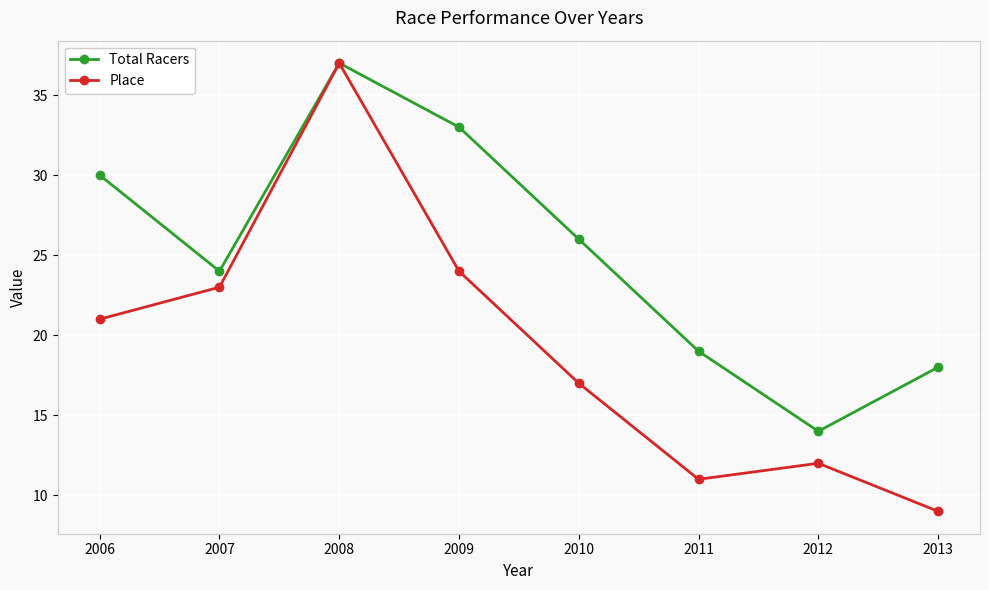

What is the maximum value shown in the chart?

37